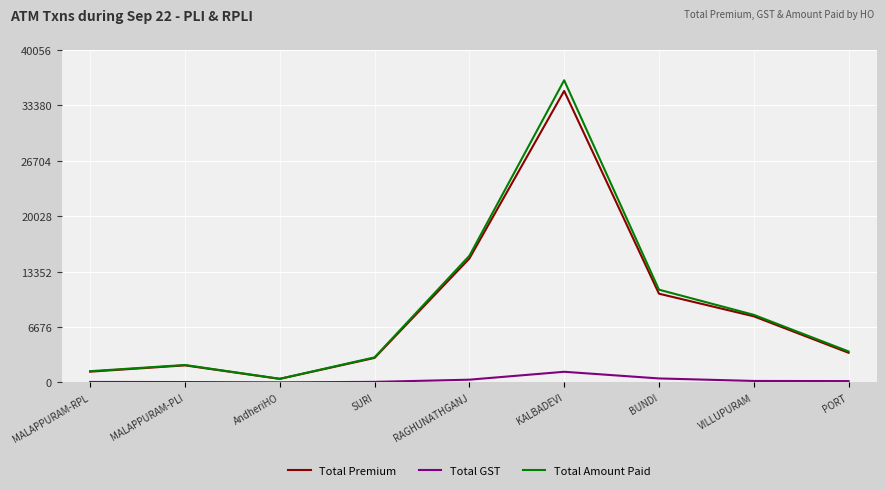

What position from the left is RAGHUNATHGANJ?

5